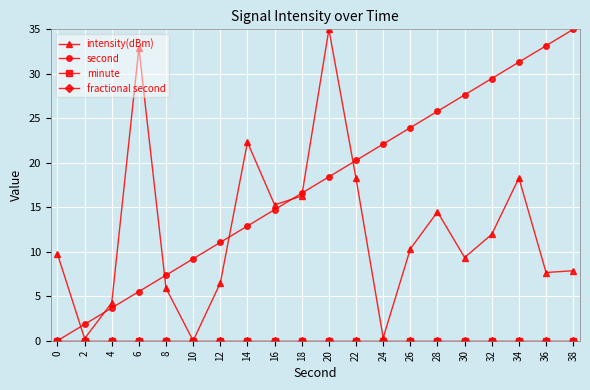

True or false: intensity(dBm) has a value of 35.0 at 20.

True